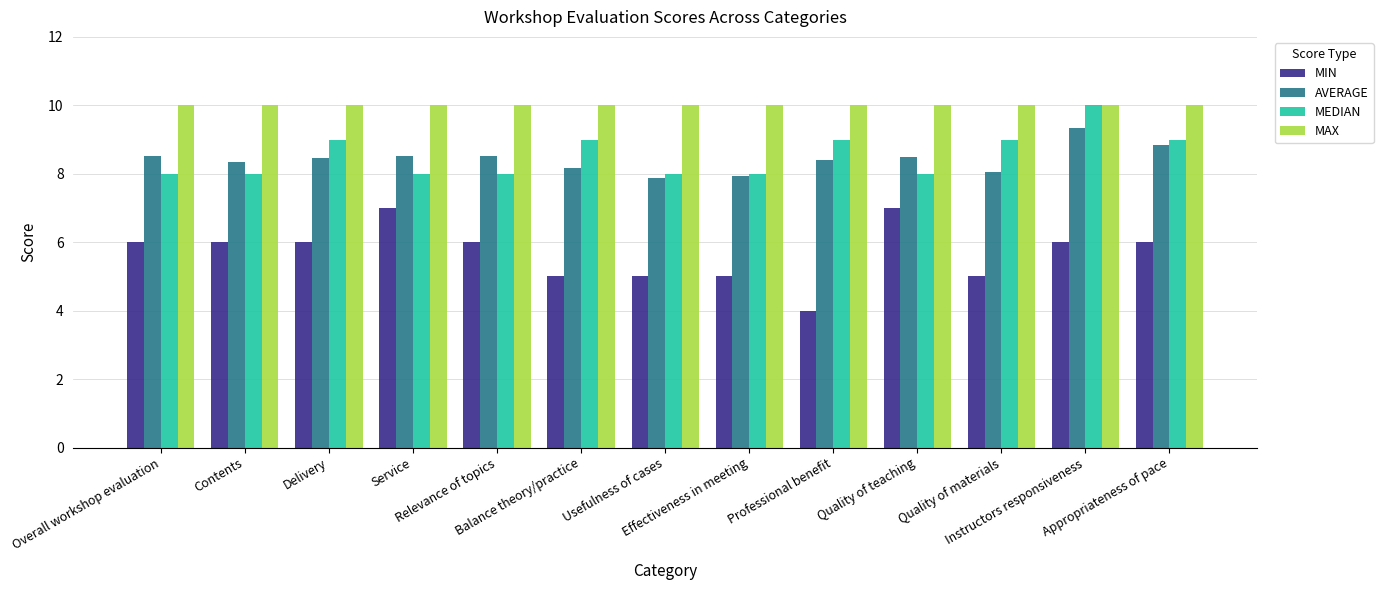

How many groups of bars are there?

13